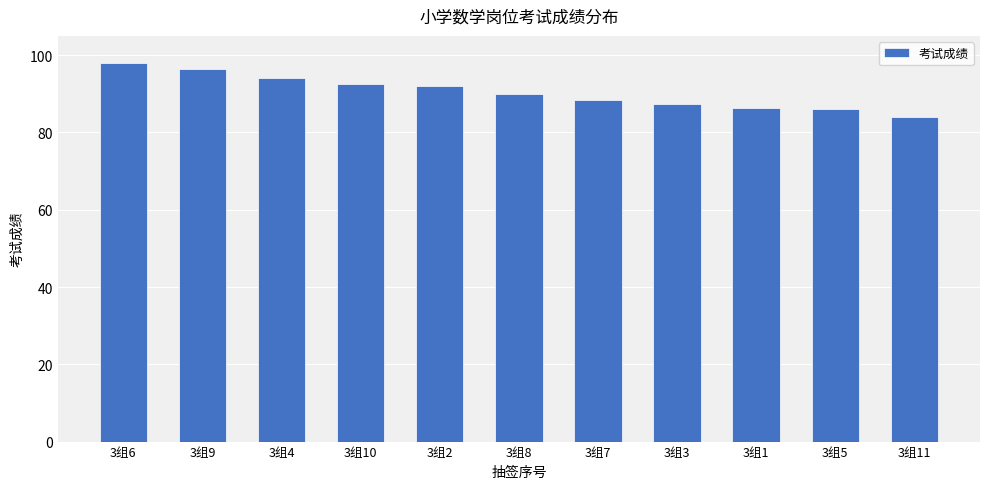

What is the change in value from 3组6 to 3组4?

-4.0